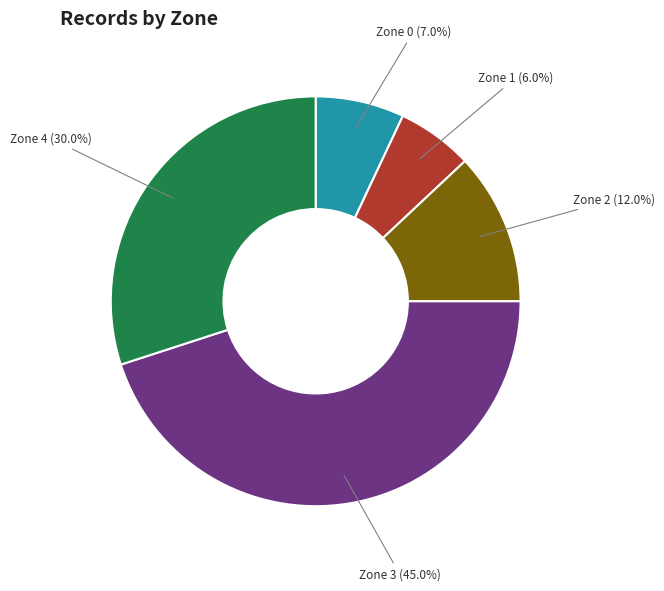

Is there any slice that represents more than half of the pie?

No